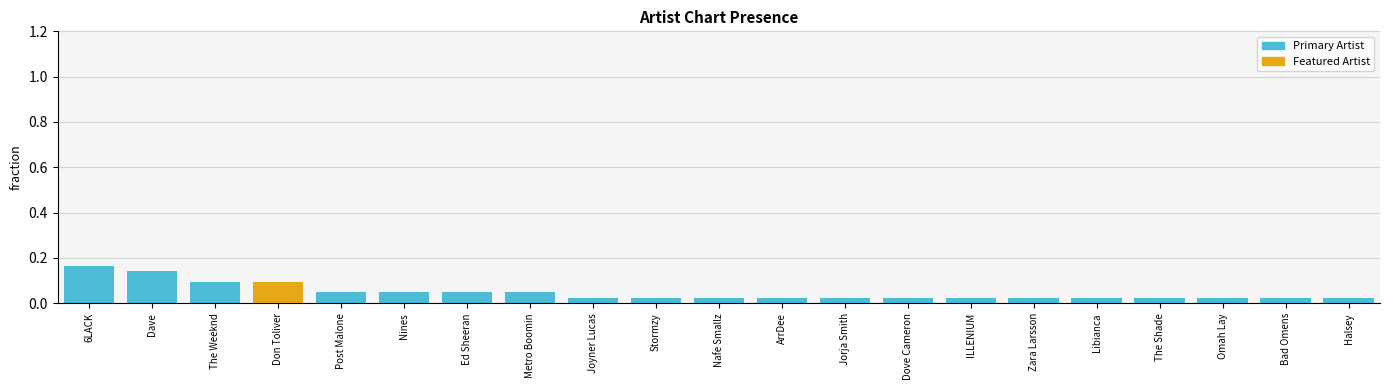

What is the label of the 8th bar from the right?

Dove Cameron